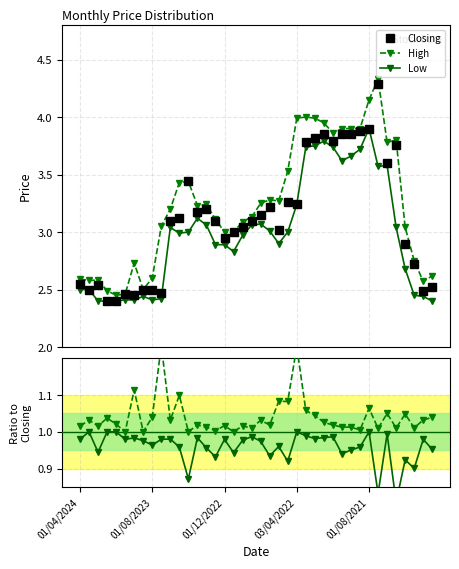

Which series has the largest range (max minus min)?

Closing